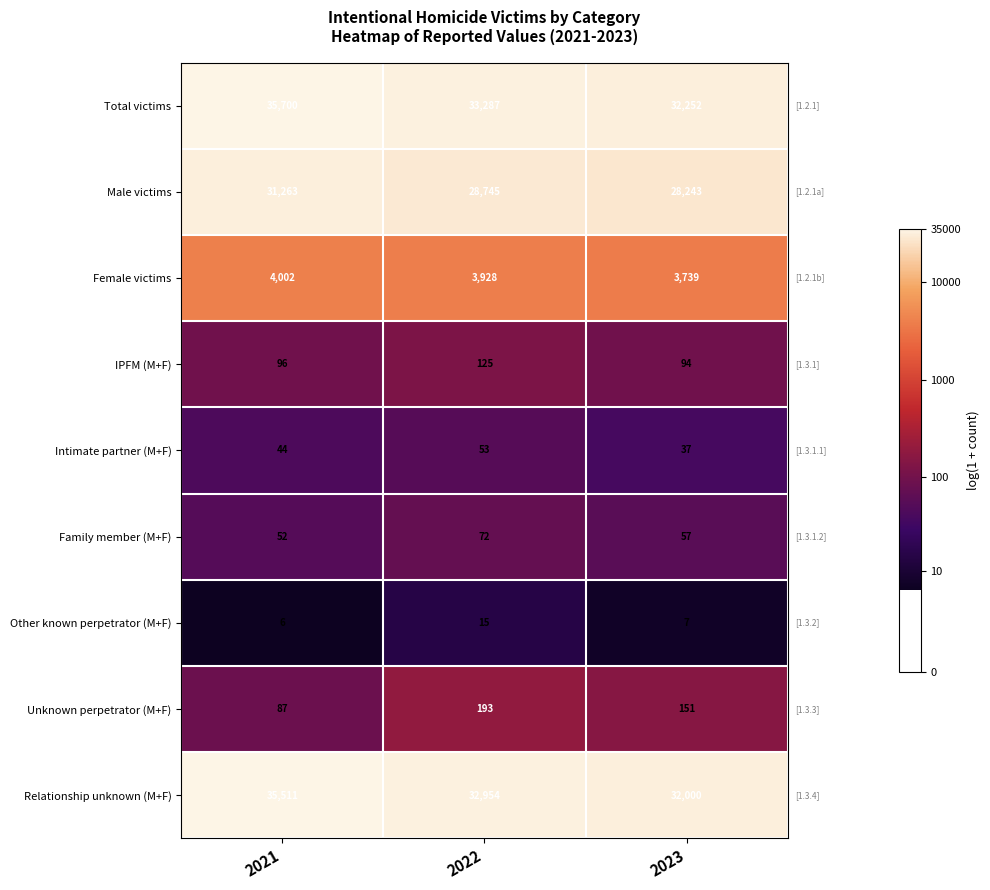

What is the greatest value displayed?

35700